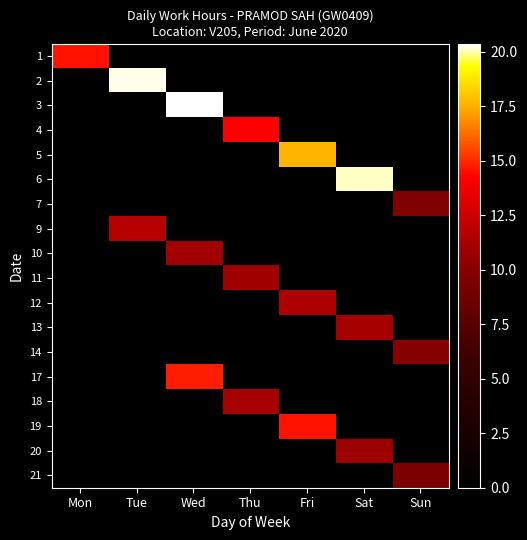

Reading left to right, transcribe all the data shown in this chart.

1: Mon=14.6	Tue=0.0	Wed=0.0	Thu=0.0	Fri=0.0	Sat=0.0	Sun=0.0
2: Mon=0.0	Tue=20.3	Wed=0.0	Thu=0.0	Fri=0.0	Sat=0.0	Sun=0.0
3: Mon=0.0	Tue=0.0	Wed=20.4	Thu=0.0	Fri=0.0	Sat=0.0	Sun=0.0
4: Mon=0.0	Tue=0.0	Wed=0.0	Thu=14.2	Fri=0.0	Sat=0.0	Sun=0.0
5: Mon=0.0	Tue=0.0	Wed=0.0	Thu=0.0	Fri=17.6	Sat=0.0	Sun=0.0
6: Mon=0.0	Tue=0.0	Wed=0.0	Thu=0.0	Fri=0.0	Sat=20.1	Sun=0.0
7: Mon=0.0	Tue=0.0	Wed=0.0	Thu=0.0	Fri=0.0	Sat=0.0	Sun=9.6
9: Mon=0.0	Tue=11.8	Wed=0.0	Thu=0.0	Fri=0.0	Sat=0.0	Sun=0.0
10: Mon=0.0	Tue=0.0	Wed=11.0	Thu=0.0	Fri=0.0	Sat=0.0	Sun=0.0
11: Mon=0.0	Tue=0.0	Wed=0.0	Thu=11.0	Fri=0.0	Sat=0.0	Sun=0.0
12: Mon=0.0	Tue=0.0	Wed=0.0	Thu=0.0	Fri=11.5	Sat=0.0	Sun=0.0
13: Mon=0.0	Tue=0.0	Wed=0.0	Thu=0.0	Fri=0.0	Sat=11.1	Sun=0.0
14: Mon=0.0	Tue=0.0	Wed=0.0	Thu=0.0	Fri=0.0	Sat=0.0	Sun=9.9
17: Mon=0.0	Tue=0.0	Wed=14.8	Thu=0.0	Fri=0.0	Sat=0.0	Sun=0.0
18: Mon=0.0	Tue=0.0	Wed=0.0	Thu=11.2	Fri=0.0	Sat=0.0	Sun=0.0
19: Mon=0.0	Tue=0.0	Wed=0.0	Thu=0.0	Fri=14.6	Sat=0.0	Sun=0.0
20: Mon=0.0	Tue=0.0	Wed=0.0	Thu=0.0	Fri=0.0	Sat=10.9	Sun=0.0
21: Mon=0.0	Tue=0.0	Wed=0.0	Thu=0.0	Fri=0.0	Sat=0.0	Sun=9.4